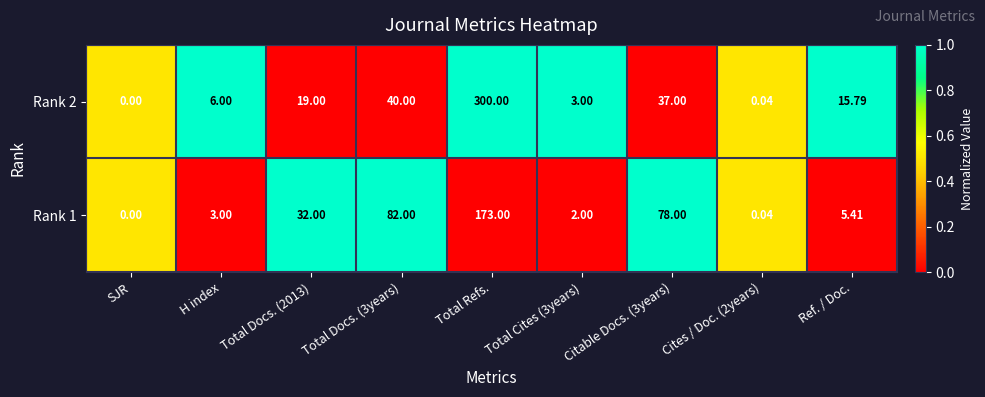

At which category is the sum across all series the highest?

Total Refs.